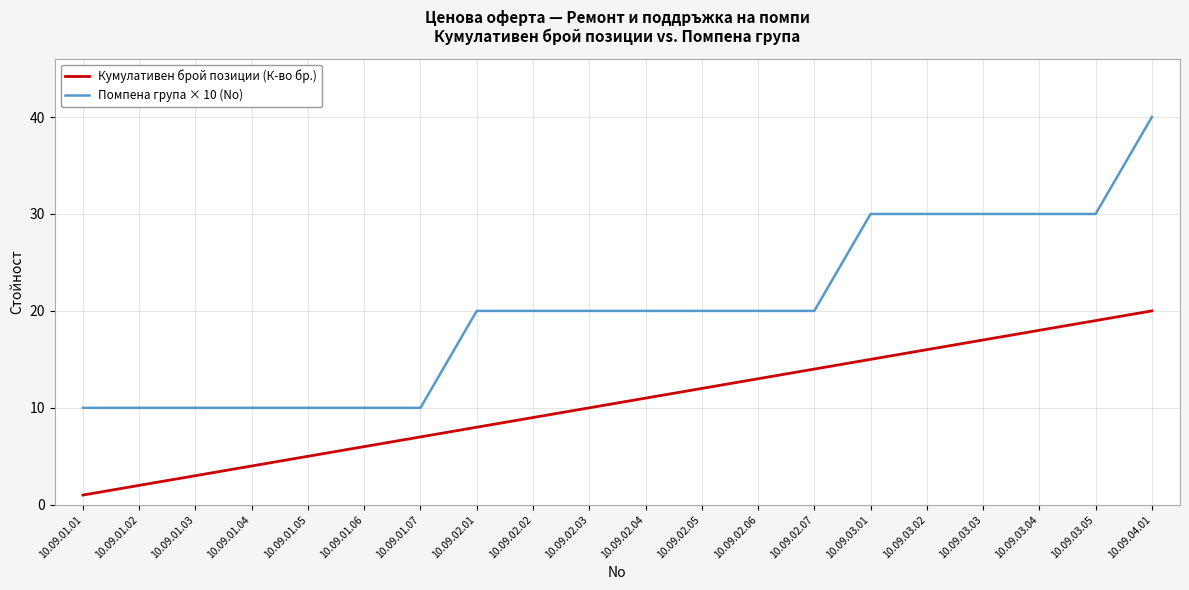

The Кумулативен брой позиции (К-во бр.) series shows 8 at 10.09.02.05. True or false?

False